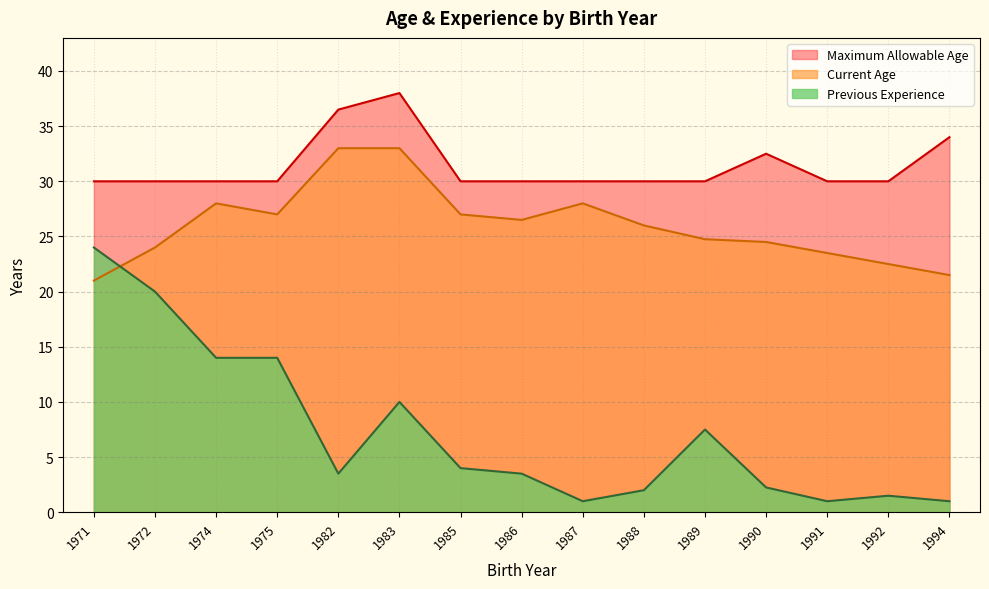

Reading right to left, transcribe all the data shown in this chart.

Current Age: 1994=21.5	1992=22.5	1991=23.5	1990=24.5	1989=24.8	1988=26.0	1987=28.0	1986=26.5	1985=27.0	1983=33.0	1982=33.0	1975=27.0	1974=28.0	1972=24.0	1971=21.0
Maximum Allowable Age: 1994=34.0	1992=30.0	1991=30.0	1990=32.5	1989=30.0	1988=30.0	1987=30.0	1986=30.0	1985=30.0	1983=38.0	1982=36.5	1975=30.0	1974=30.0	1972=30.0	1971=30.0
Previous Experience: 1994=1.0	1992=1.5	1991=1.0	1990=2.2	1989=7.5	1988=2.0	1987=1.0	1986=3.5	1985=4.0	1983=10.0	1982=3.5	1975=14.0	1974=14.0	1972=20.0	1971=24.0